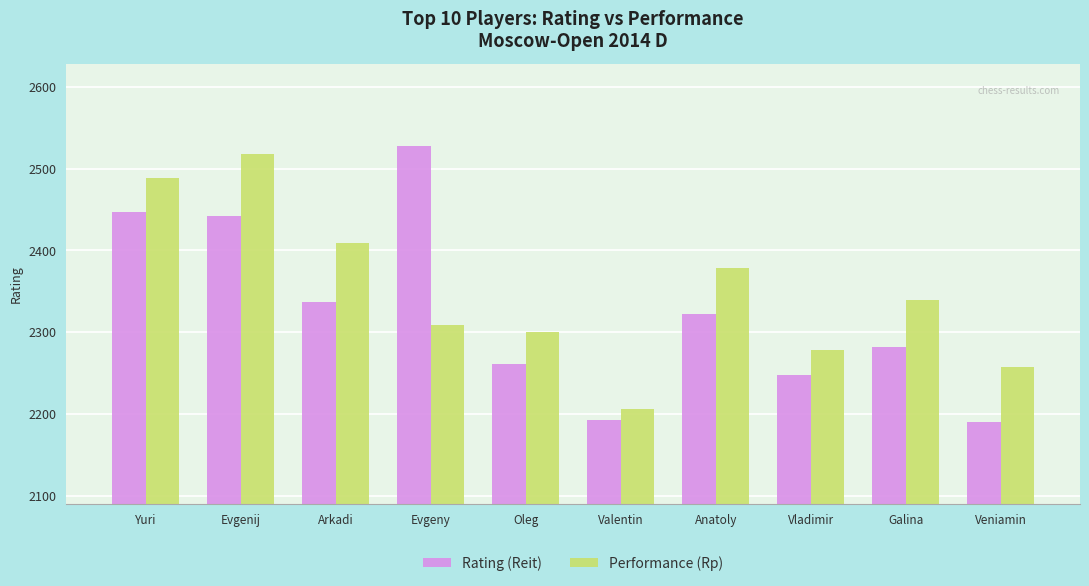

Between Yuri and Arkadi, which series saw the biggest shift?

Rating (Reit)